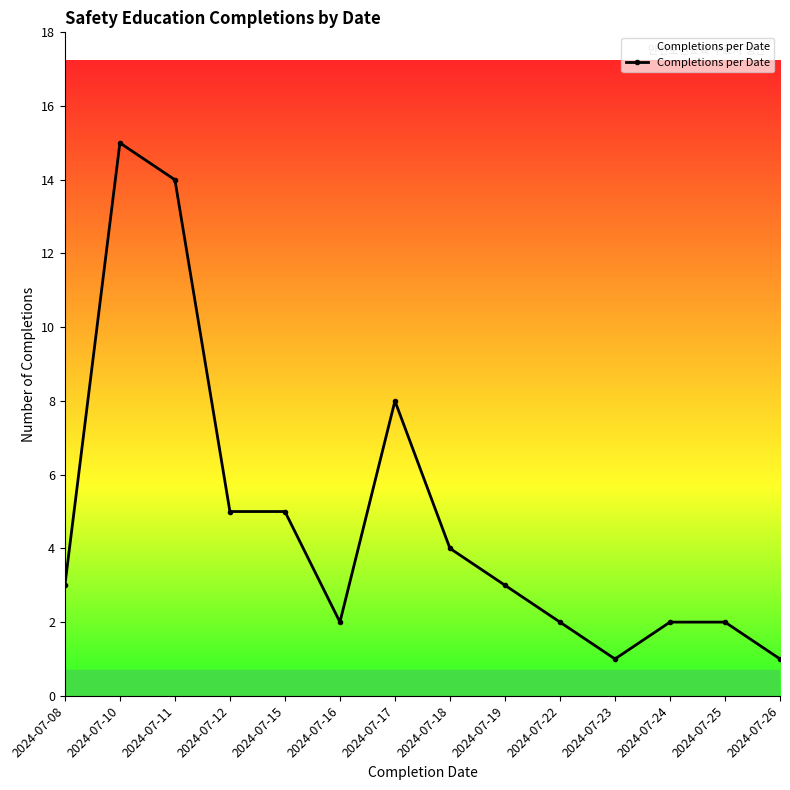

True or false: the data shows 4 at 2024-07-08.

False